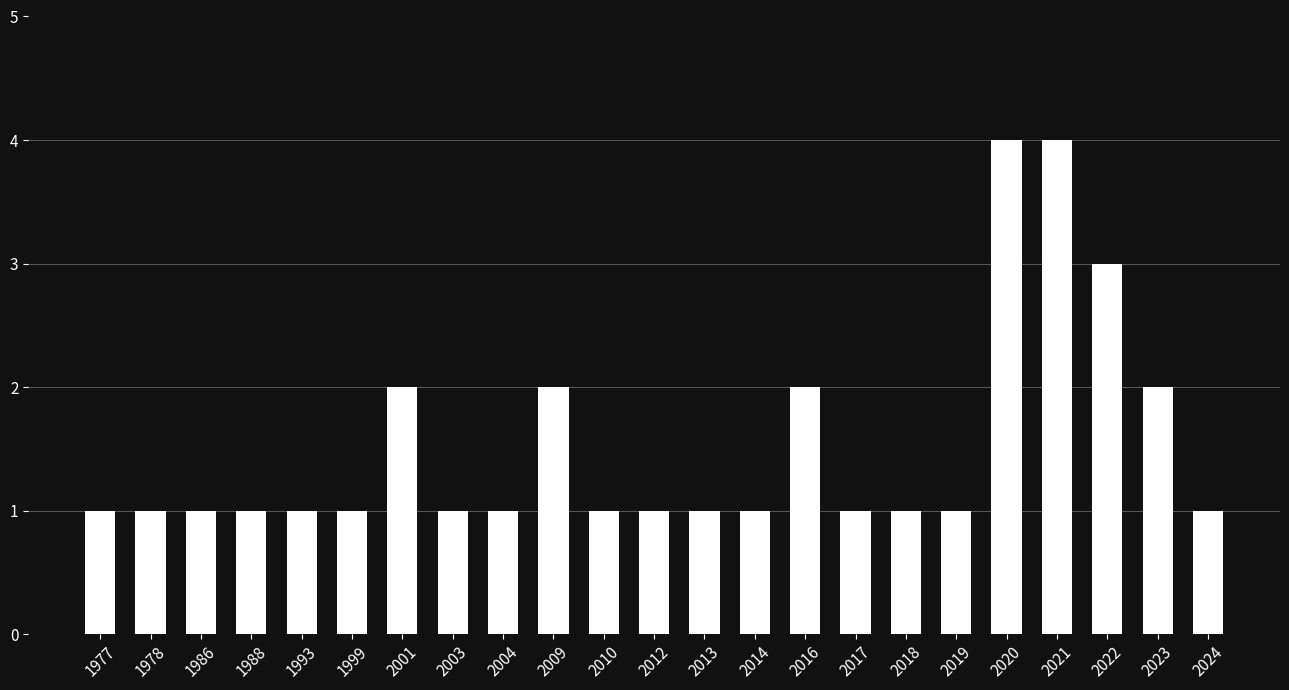

Reading left to right, transcribe all the data shown in this chart.

1	1	1	1	1	1	2	1	1	2	1	1	1	1	2	1	1	1	4	4	3	2	1